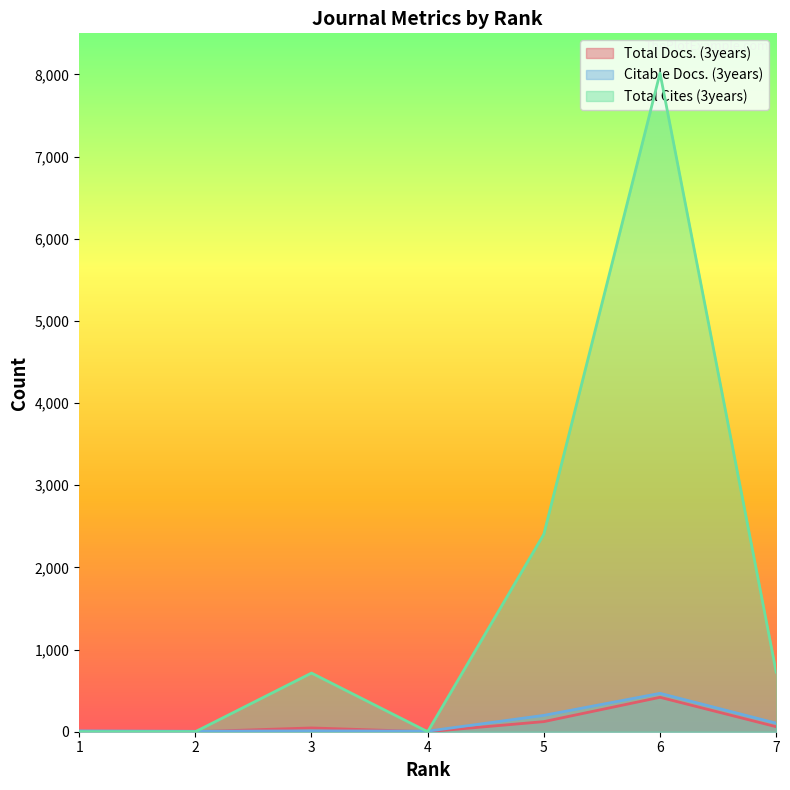

What is the sum of the Citable Docs. (3years) values at 6 and 2?

472